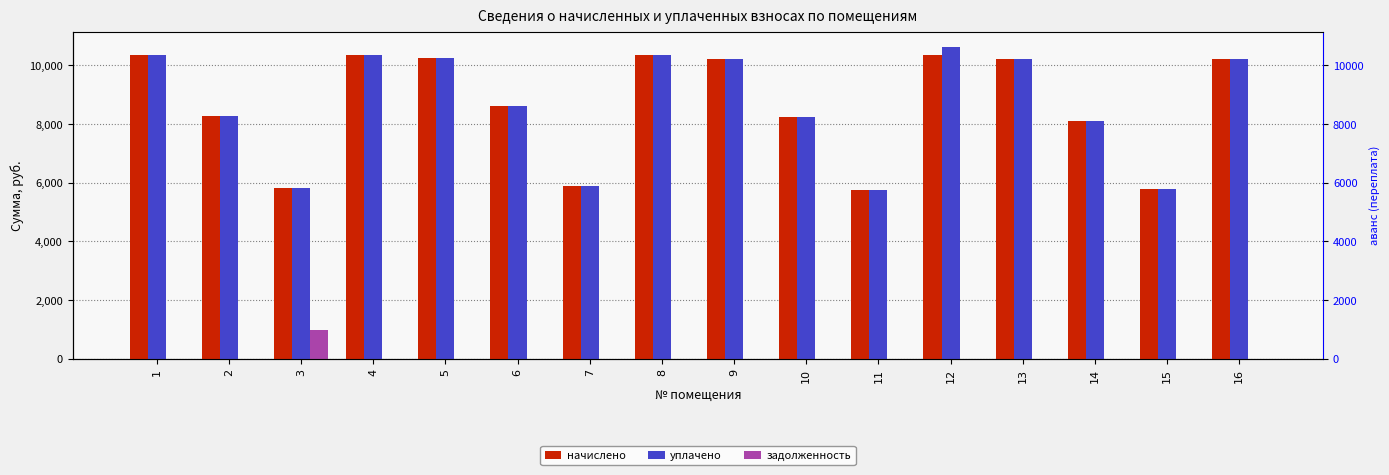

What is the approximate value of уплачено at 1?

10366.6